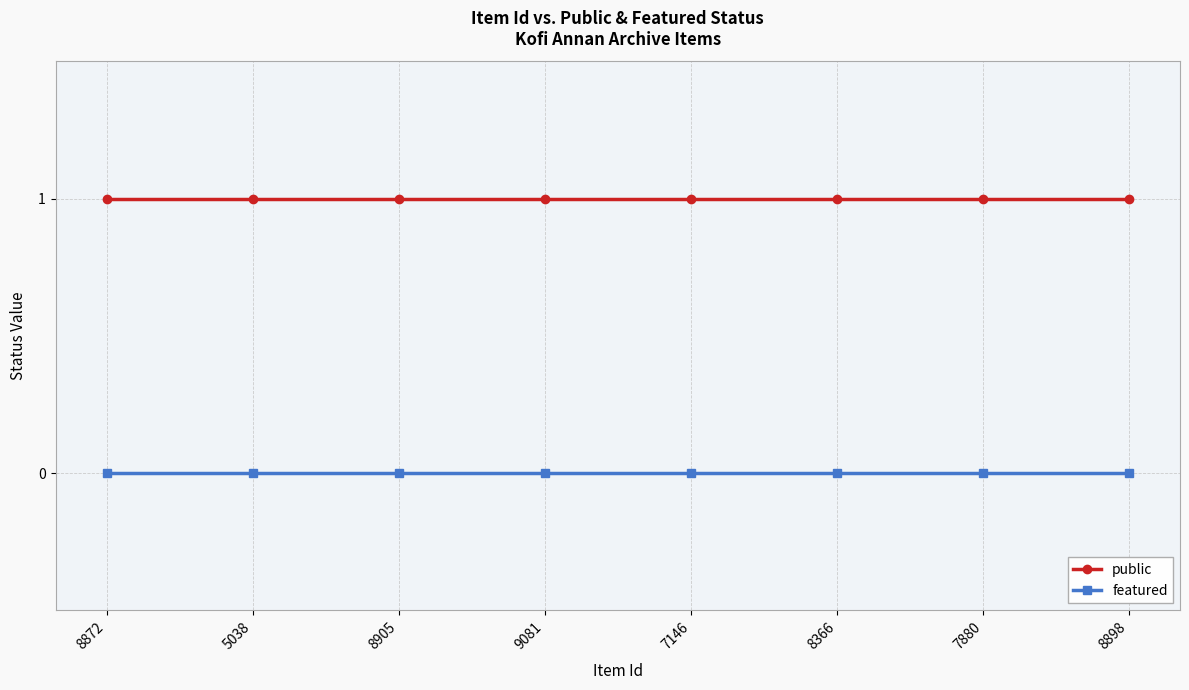

What are all the series names shown in the legend?

public, featured